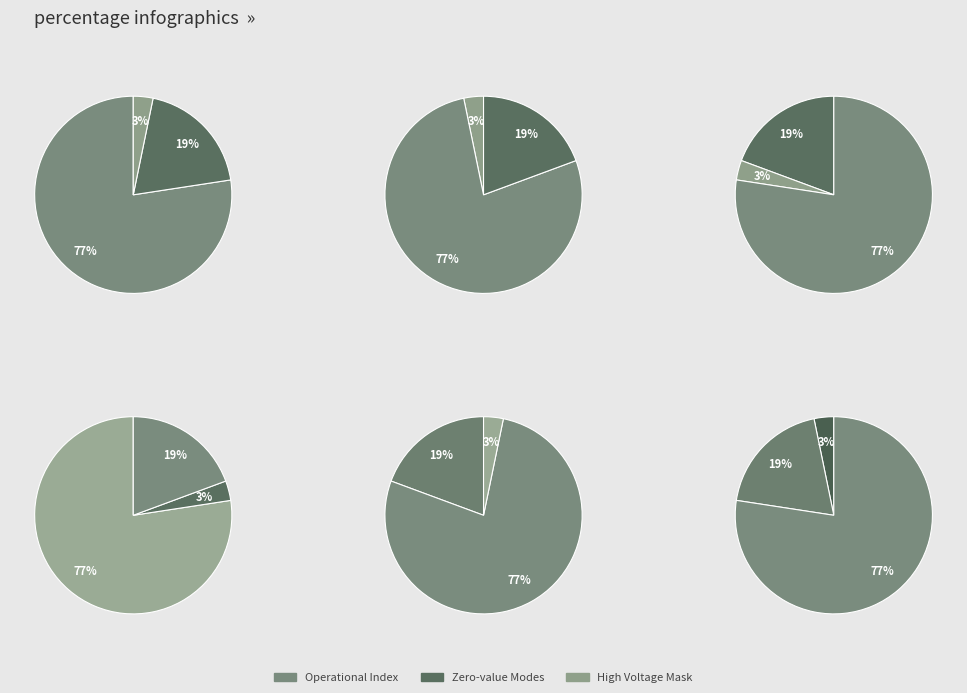

The Operational Index slice represents 90% of the pie. True or false?

False